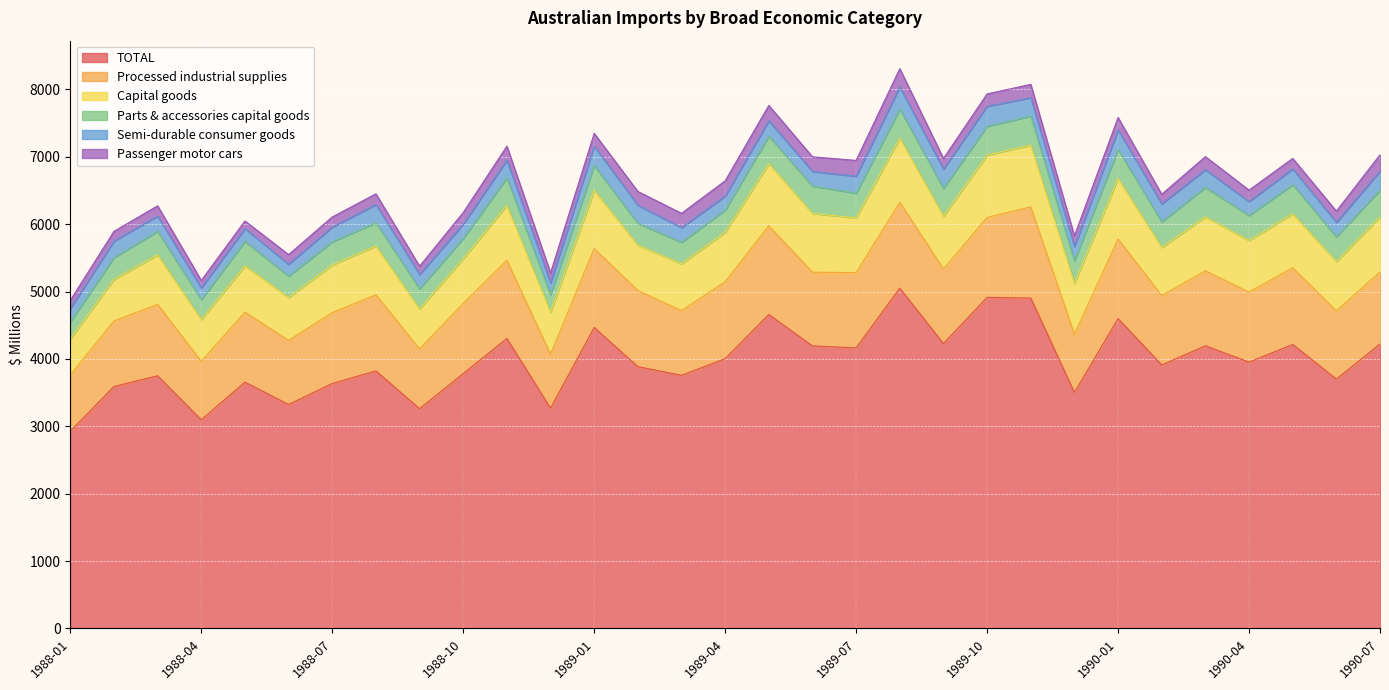

True or false: Semi-durable consumer goods has more than 1 interior local peaks.

True